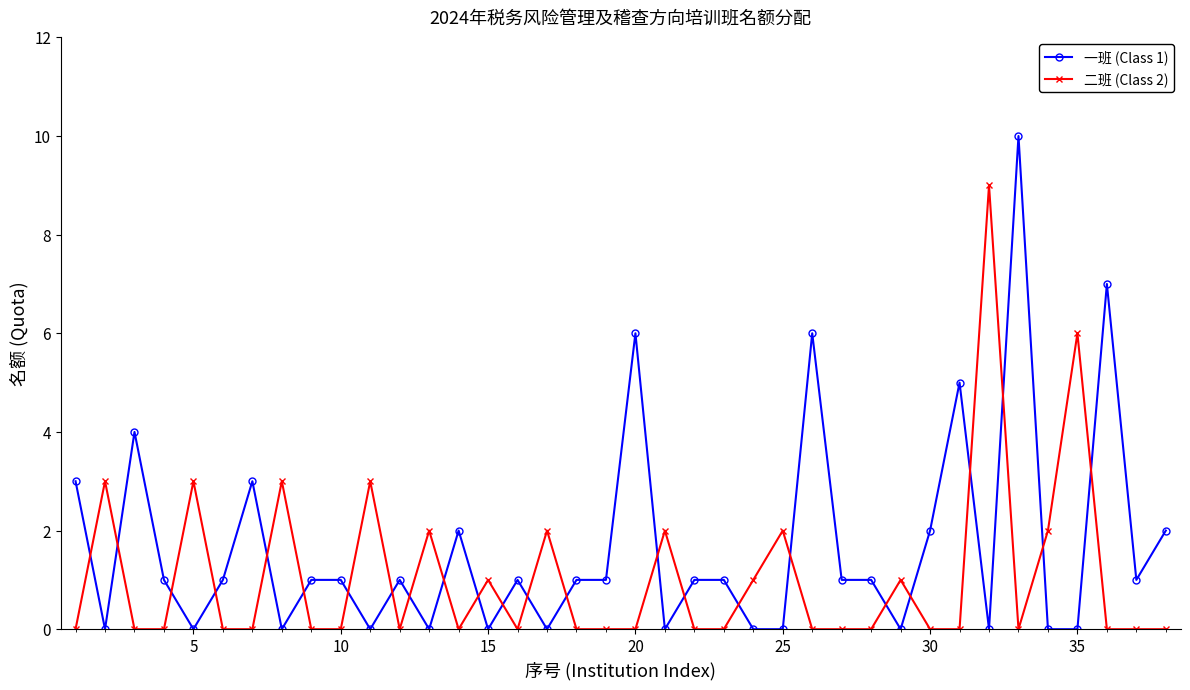

Which series has the widest spread of values?

一班 (Class 1)